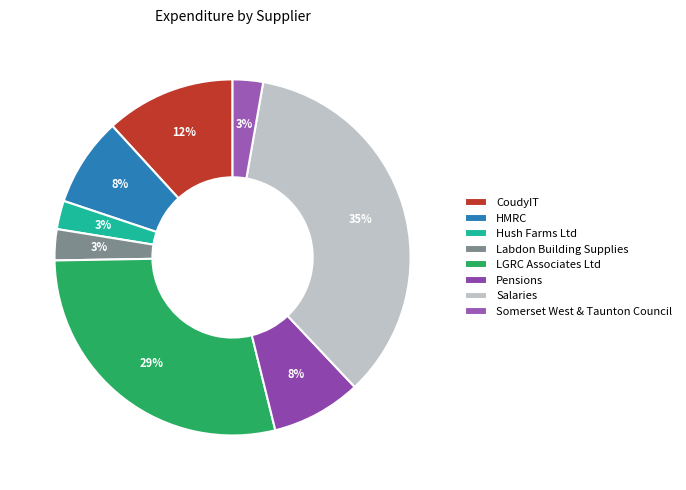

Which has a higher value, LGRC Associates Ltd or Pensions?

LGRC Associates Ltd